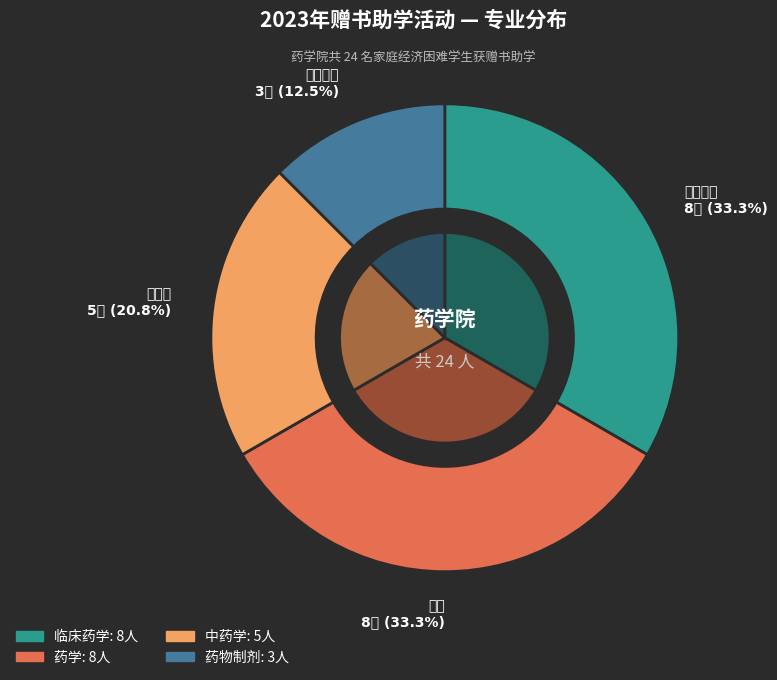

Does any single category account for the majority?

No